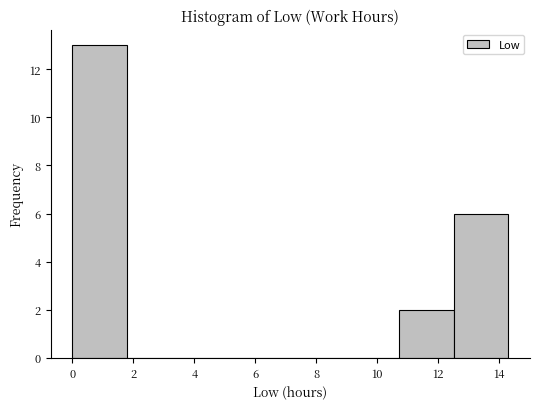

Reading left to right, list every bar in this chart as the range it spans on the x-axis followed by its height. Neither the bar edges nor the heights are printed on the chart, so give them approximately, as read against the axes.

0.0 to 1.8: 13
1.8 to 3.6: 0
3.6 to 5.4: 0
5.4 to 7.2: 0
7.2 to 9.0: 0
9.0 to 10.8: 0
10.8 to 12.6: 2
12.6 to 14.2: 6